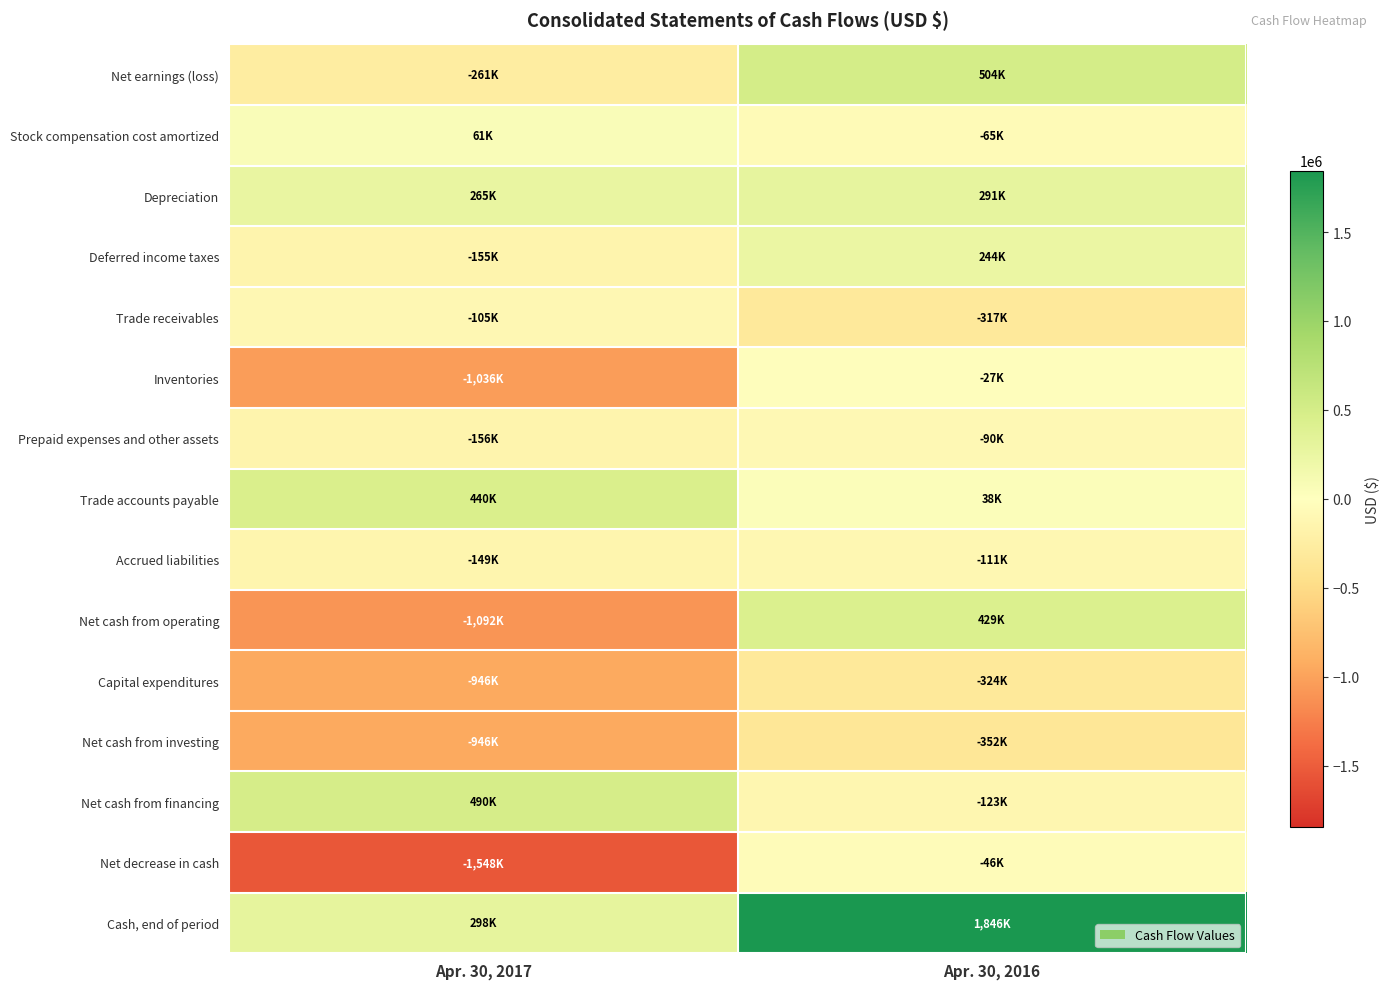

How many series are shown in this chart?

15